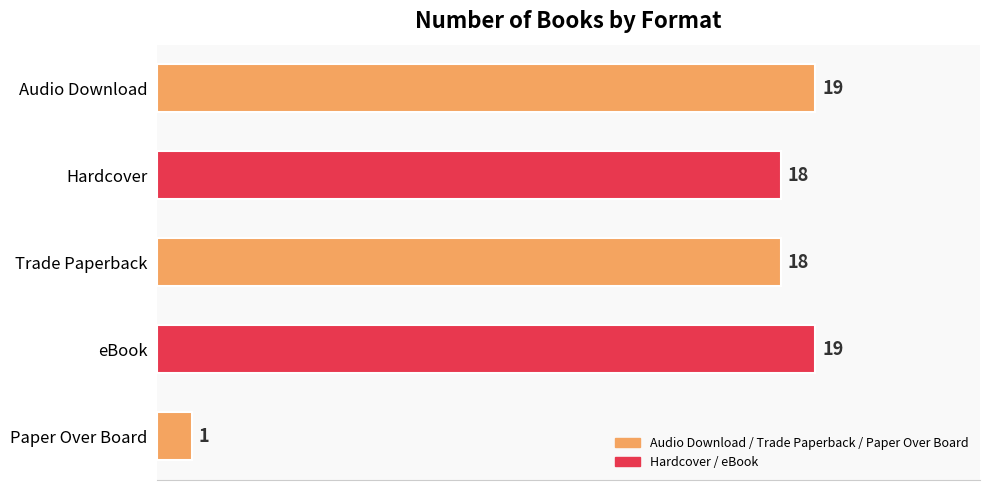

At which category does the chart reach its minimum across all series?

Paper Over Board